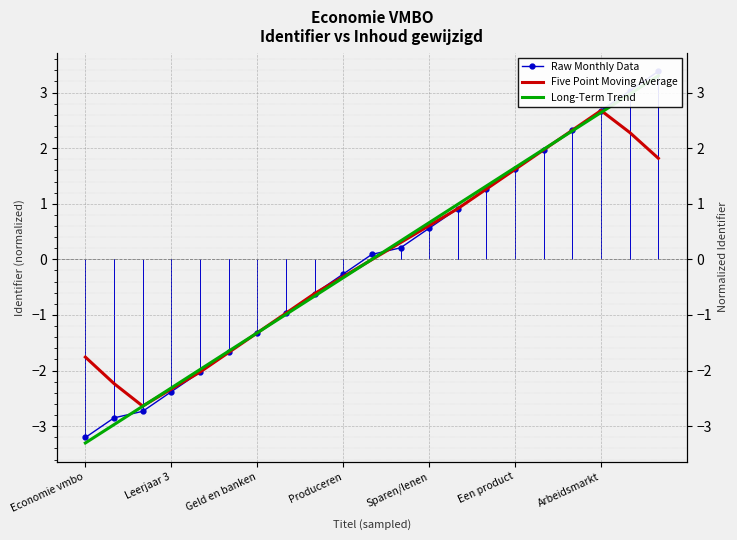

The Five Point Moving Average series shows -0.0 at 10. True or false?

False